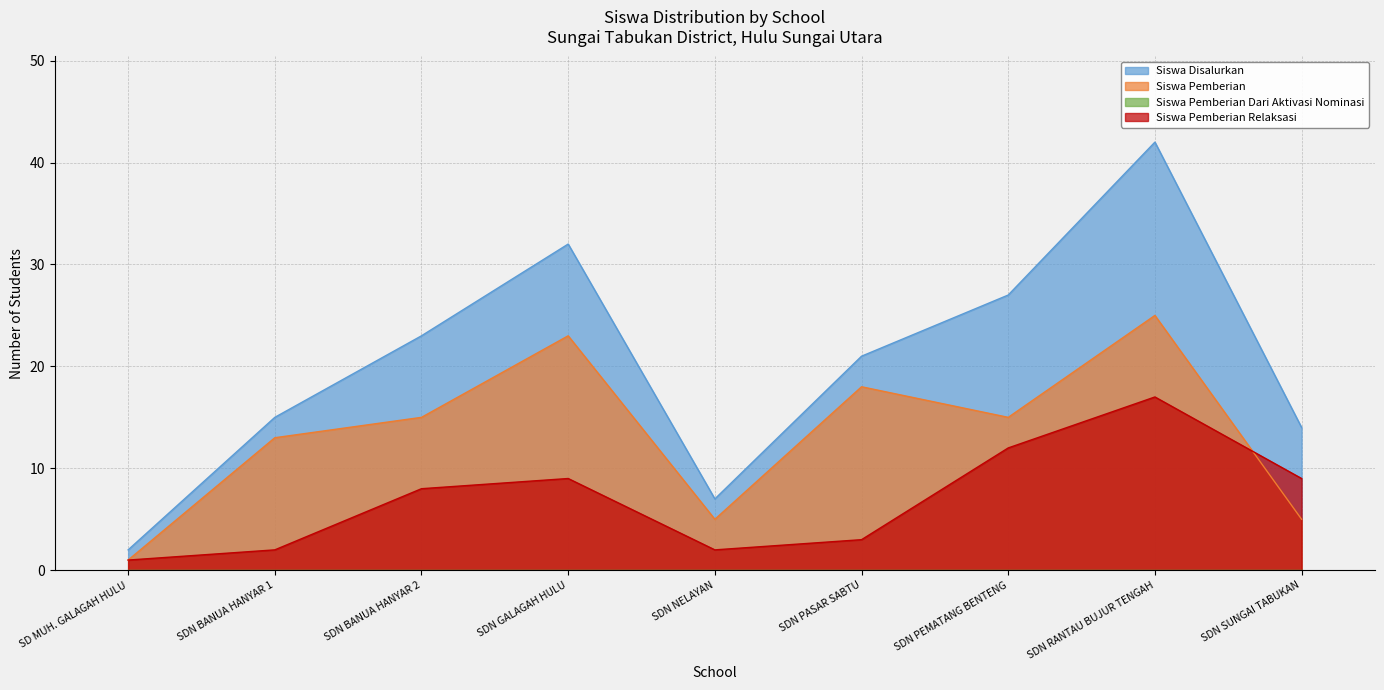

What is the sum of all Siswa Pemberian values?

120